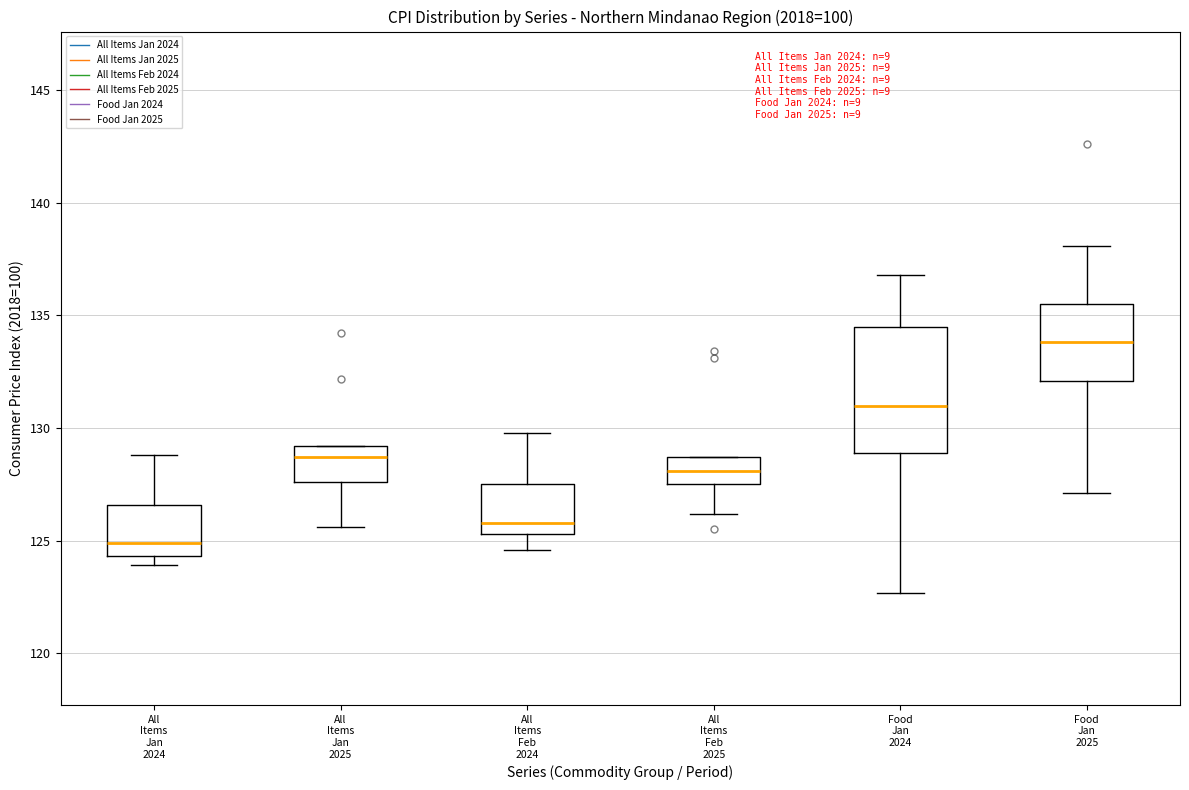

Which box's median line is the lowest?

All Items Jan 2024